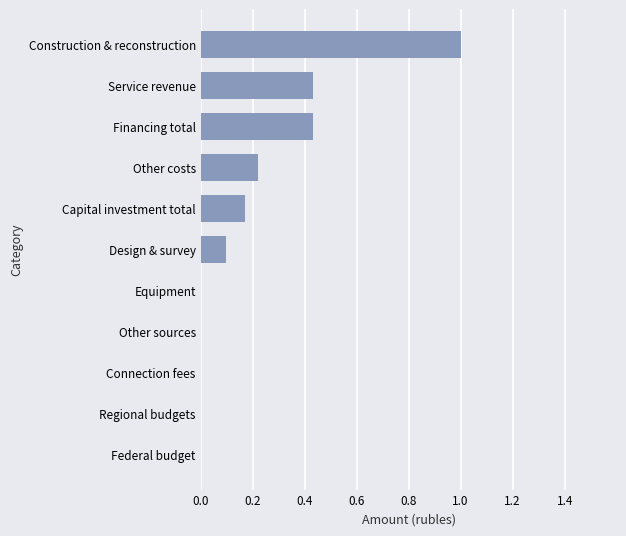

Is it true that the value at Other sources is -0.5?

False